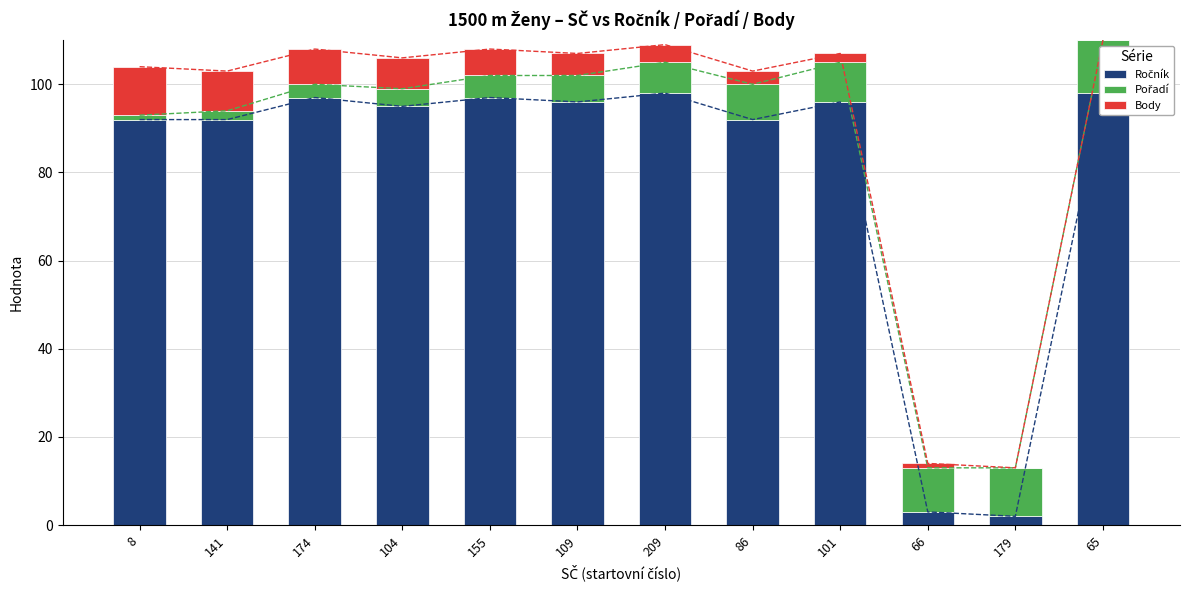

Which has a higher value, 141 or 101?

101